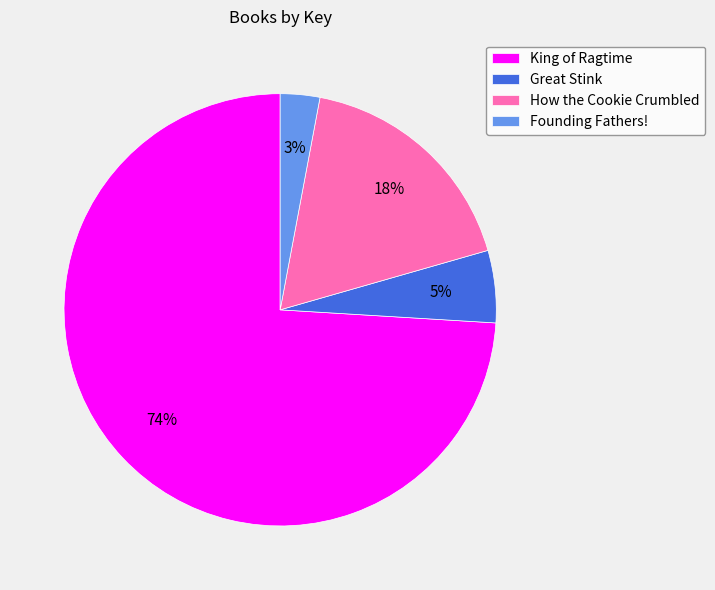

Does King of Ragtime account for over 50% of the chart?

Yes